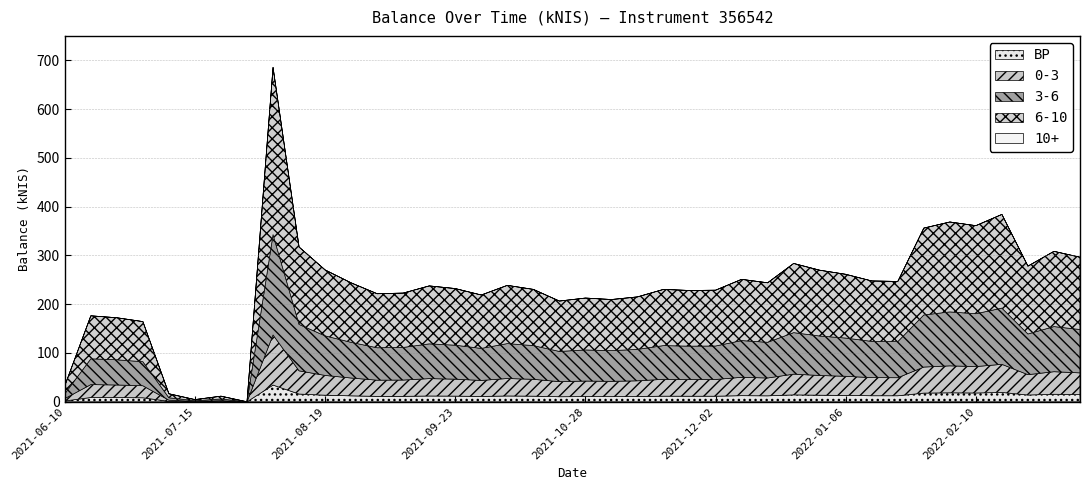

At which category does the data reach its first local peak?

2021-06-17